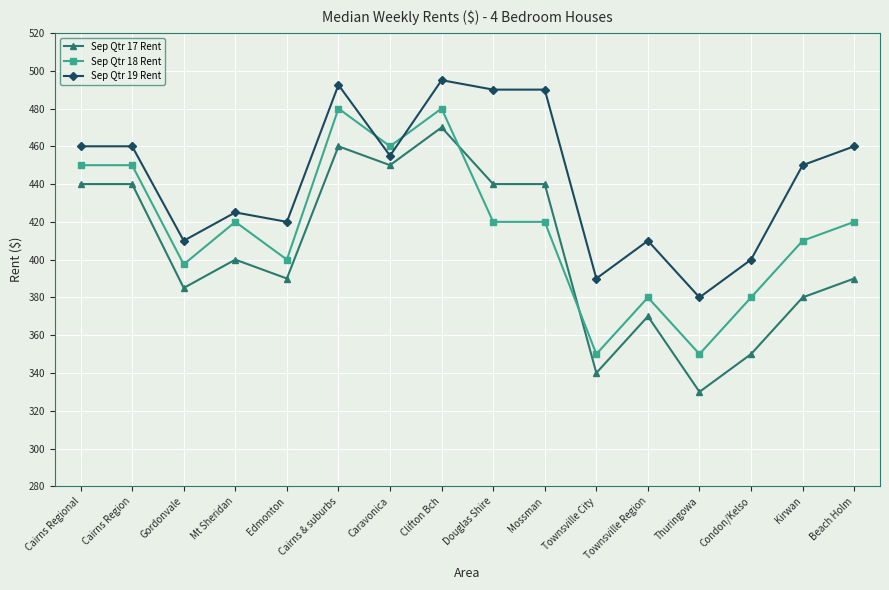

What is the difference between the second highest and second lowest values in the Sep Qtr 17 Rent series?

120.0